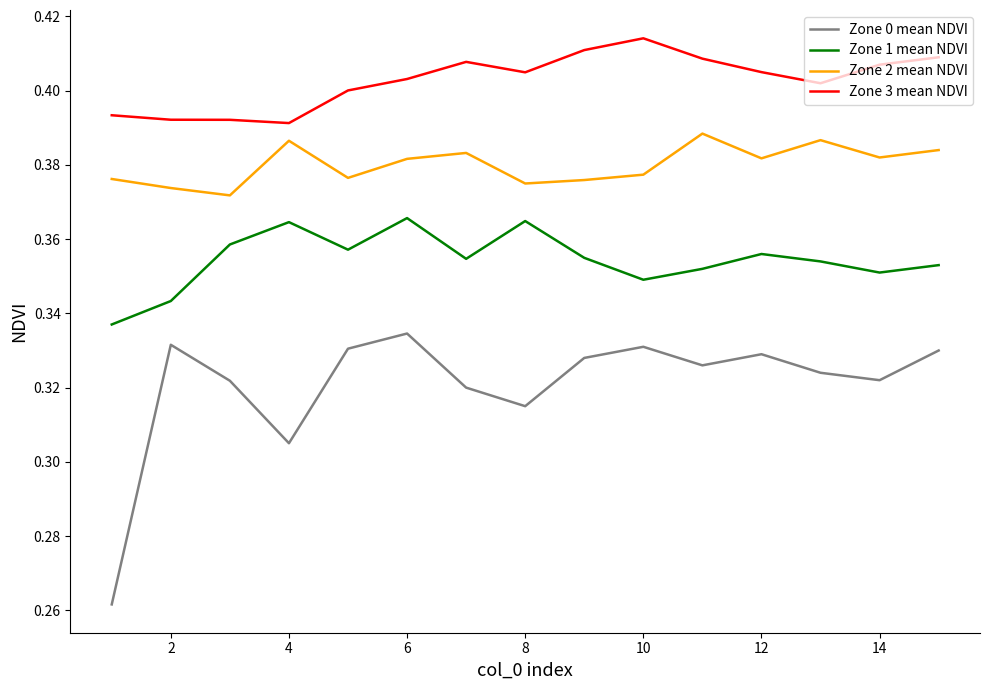

Rank the series by their average value, from lowest to highest.

Zone 0 mean NDVI, Zone 1 mean NDVI, Zone 2 mean NDVI, Zone 3 mean NDVI